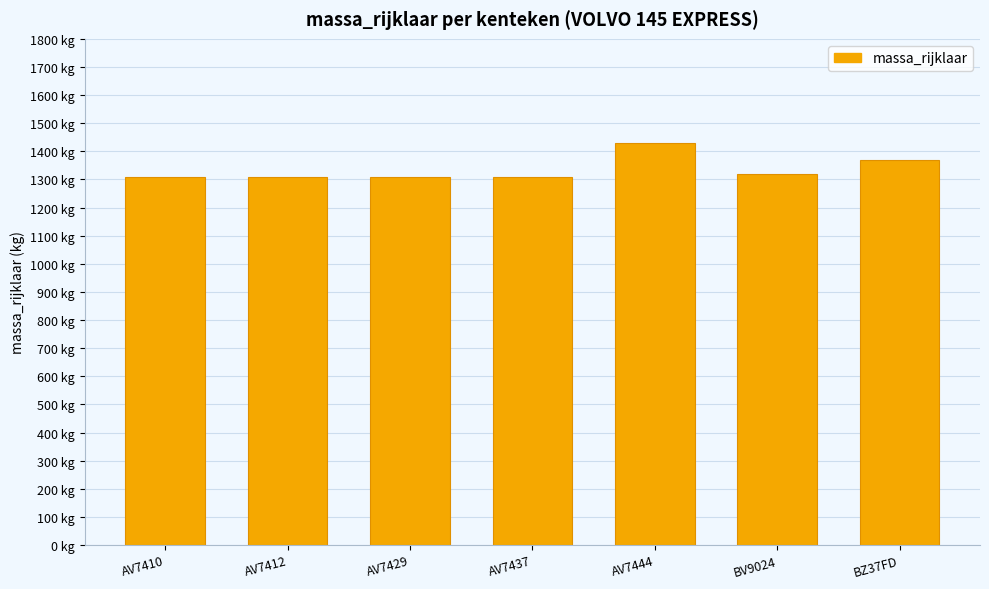

Which category has the lowest value across all series?

AV7410